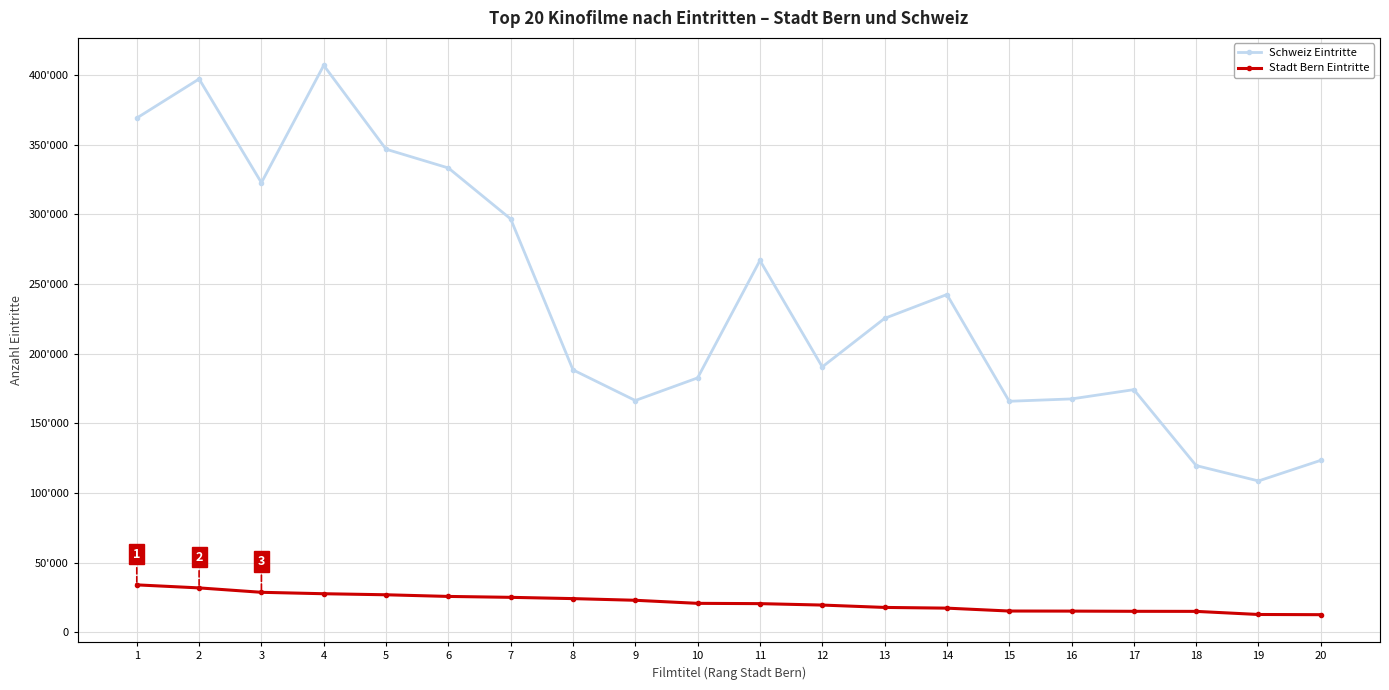

What is the value of the Stadt Bern Eintritte point at the 9th from the left?

23006